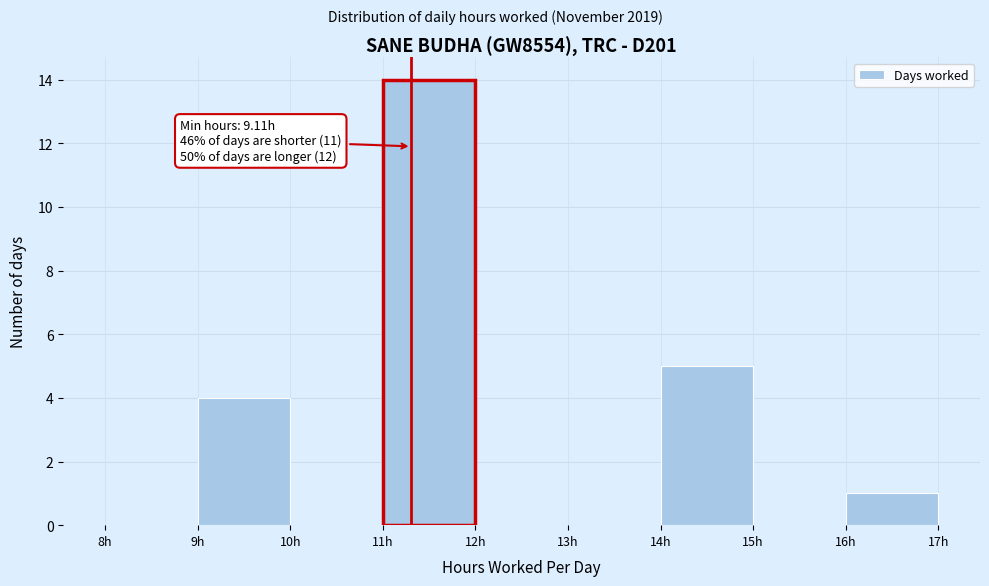

Which range on the x-axis has the tallest bar?

11 to 12